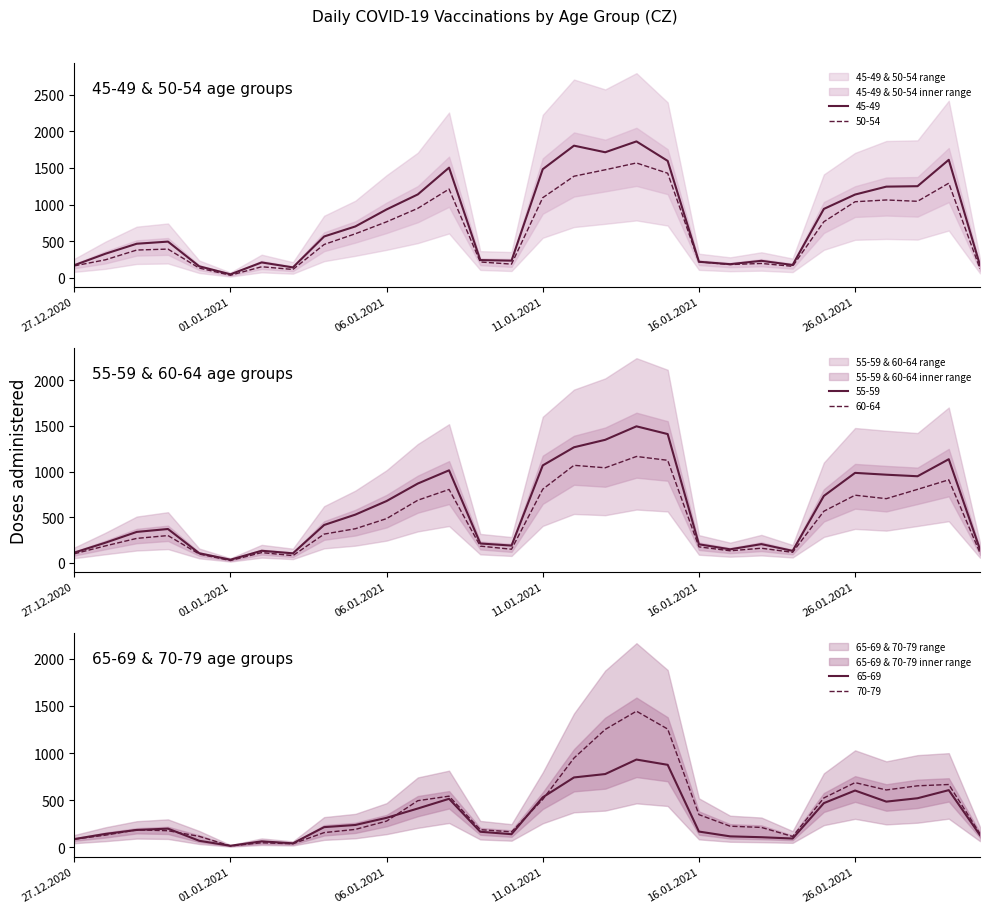

Is it true that 55-59 equals 119 at 16.01.2021?

False